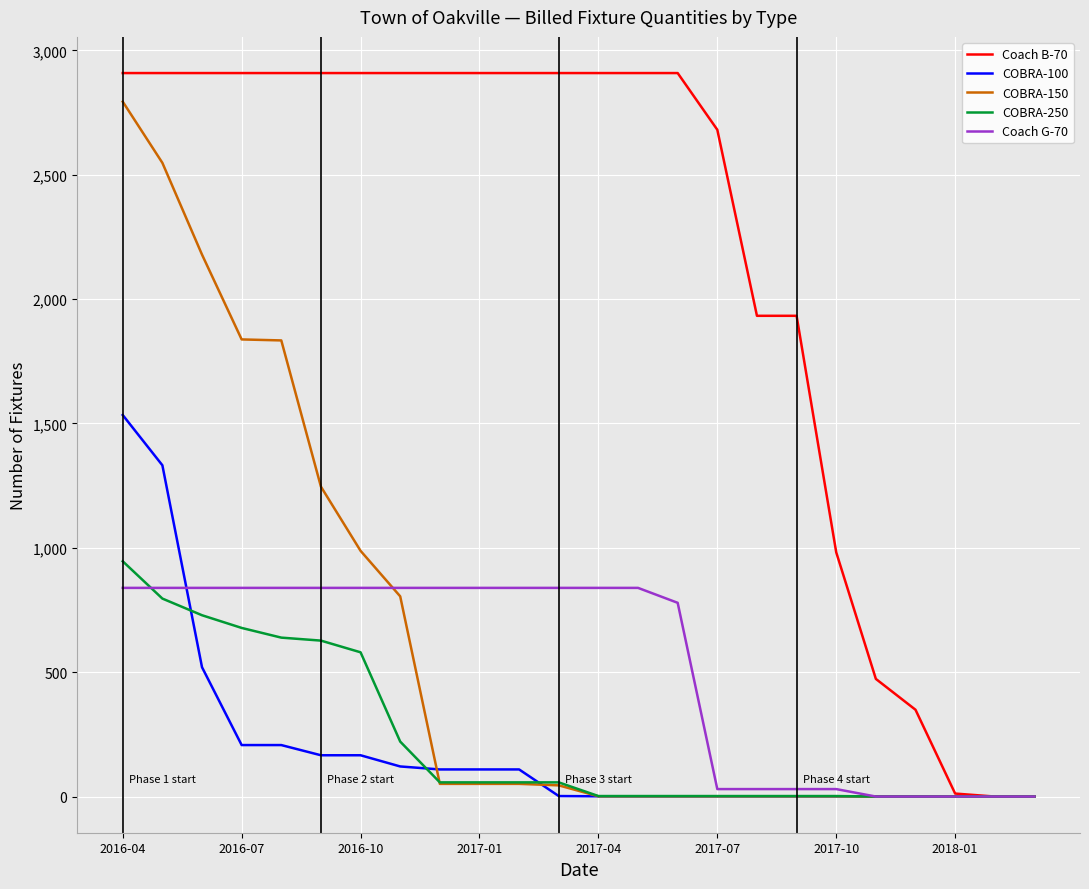

What is the sum of all COBRA-250 values?

5458